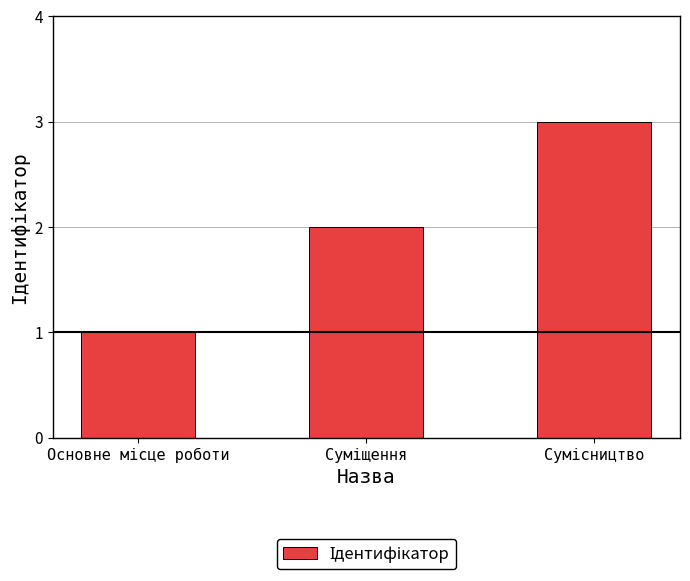

What is the greatest value displayed?

3